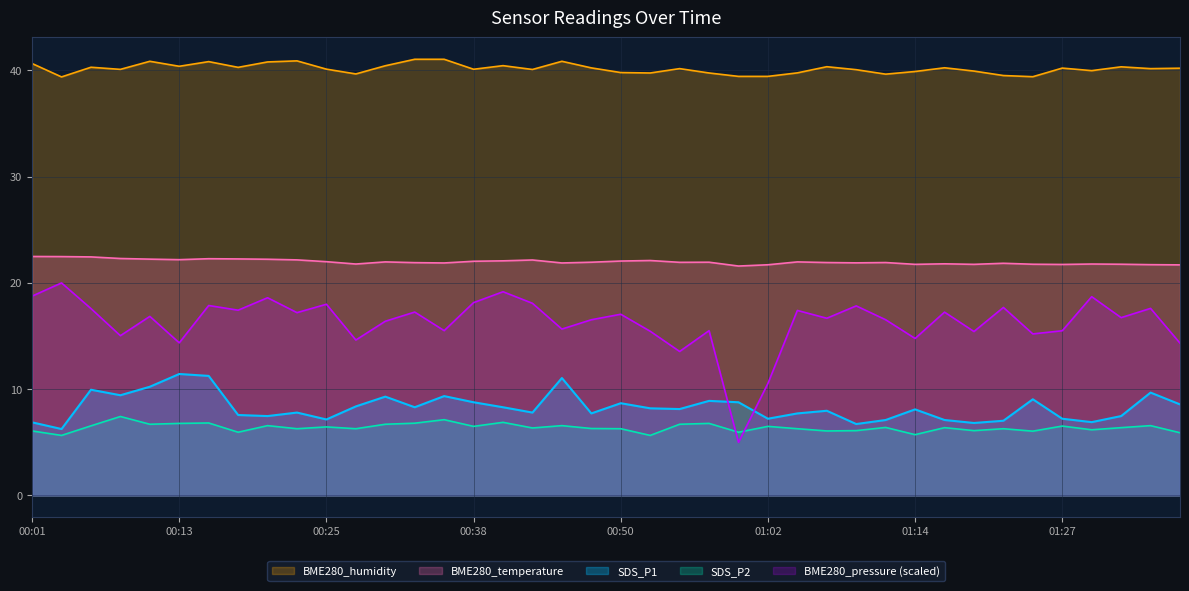

True or false: SDS_P1 and BME280_humidity intersect in this chart.

False